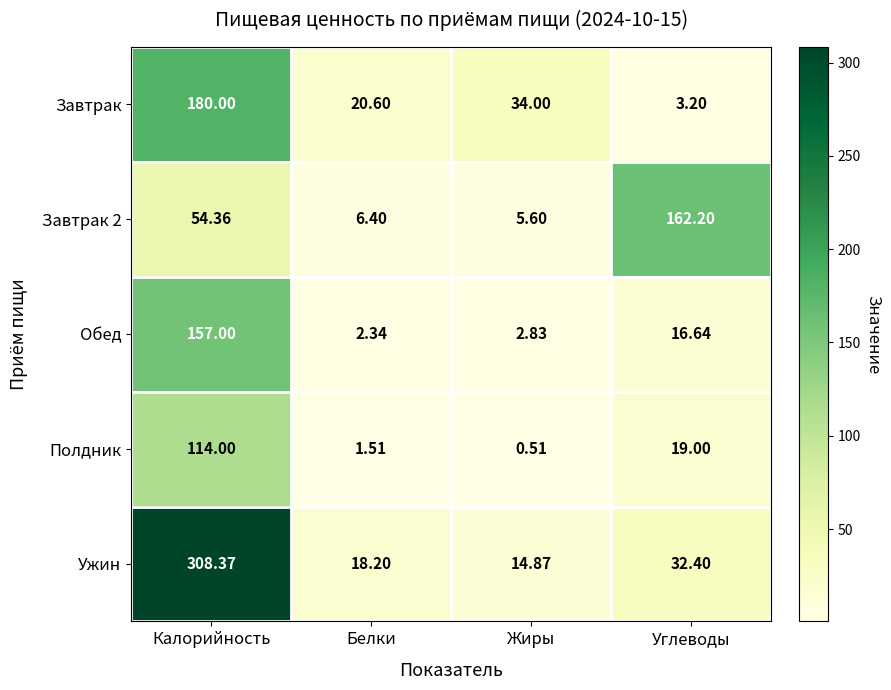

At which label does Ужин reach its peak?

Калорийность